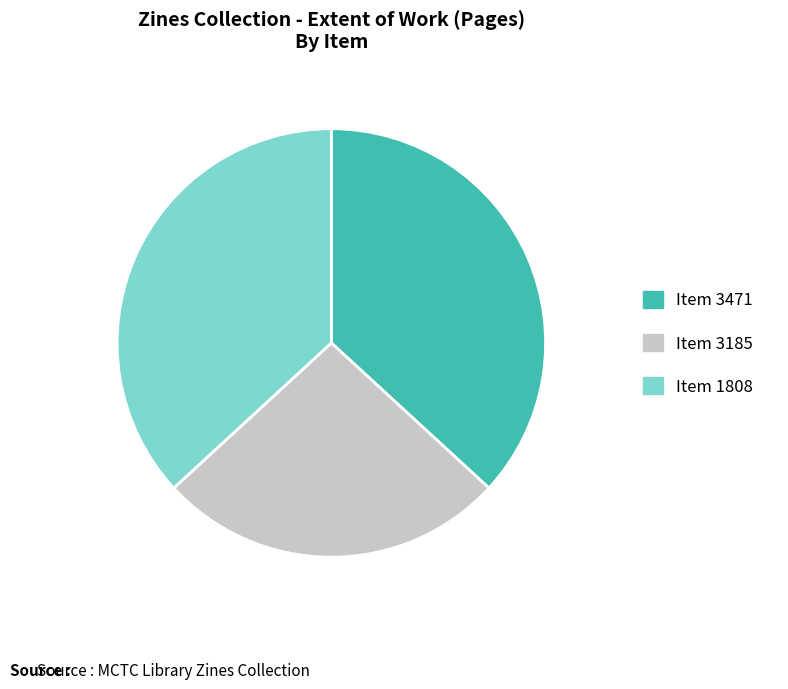

Do Item 3185 and Item 1808 together represent more than half of the pie?

Yes